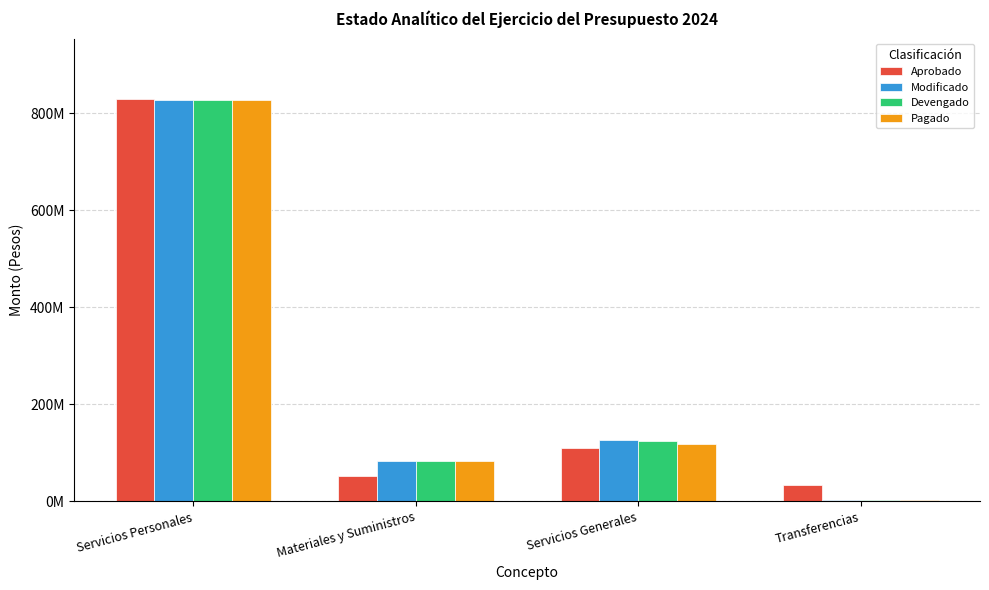

What are all the series names shown in the legend?

Aprobado, Modificado, Devengado, Pagado